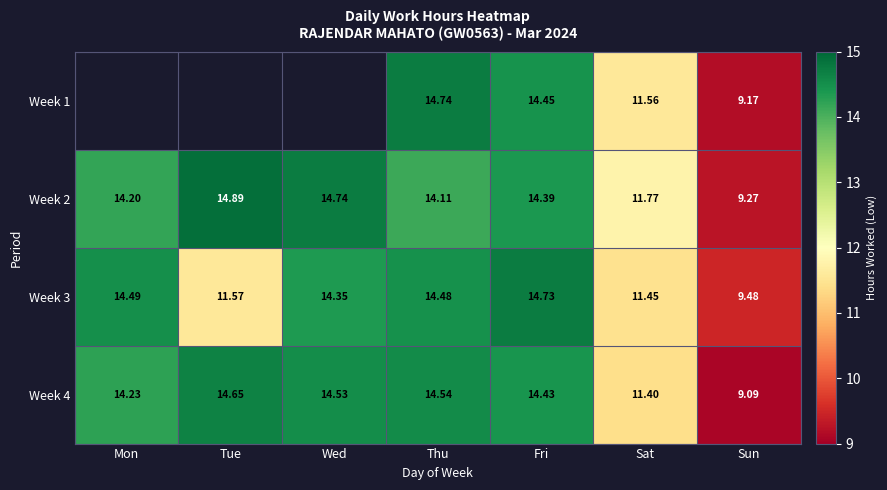

Is it true that Week 3 equals 19.0 at Thu?

False